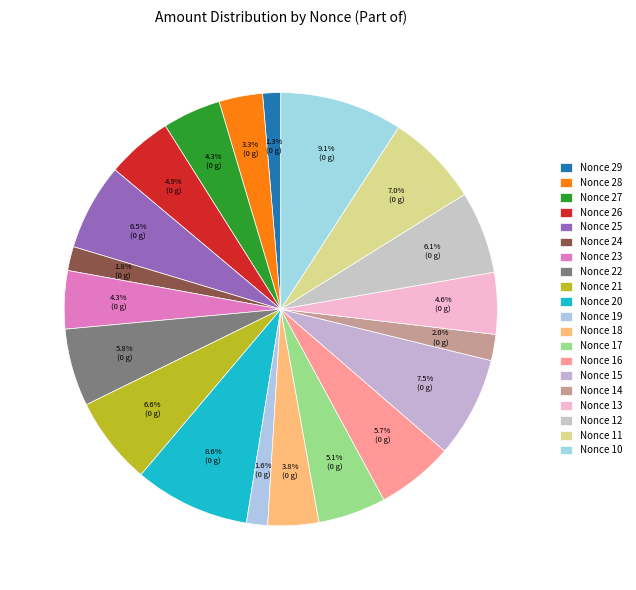

Which has a higher value, Nonce 22 or Nonce 28?

Nonce 22